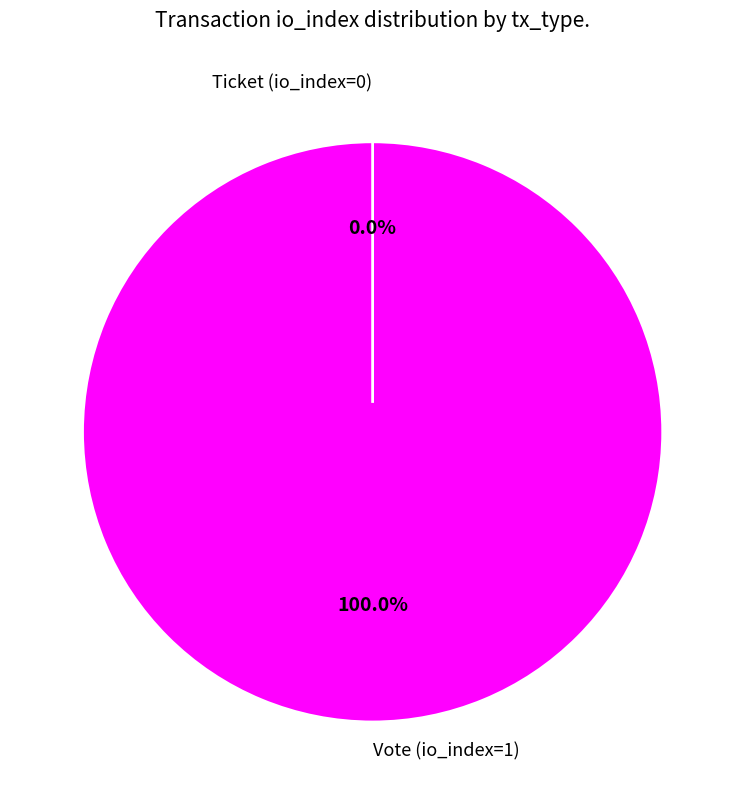

Which slice represents more than half of the pie?

Vote (io_index=1)